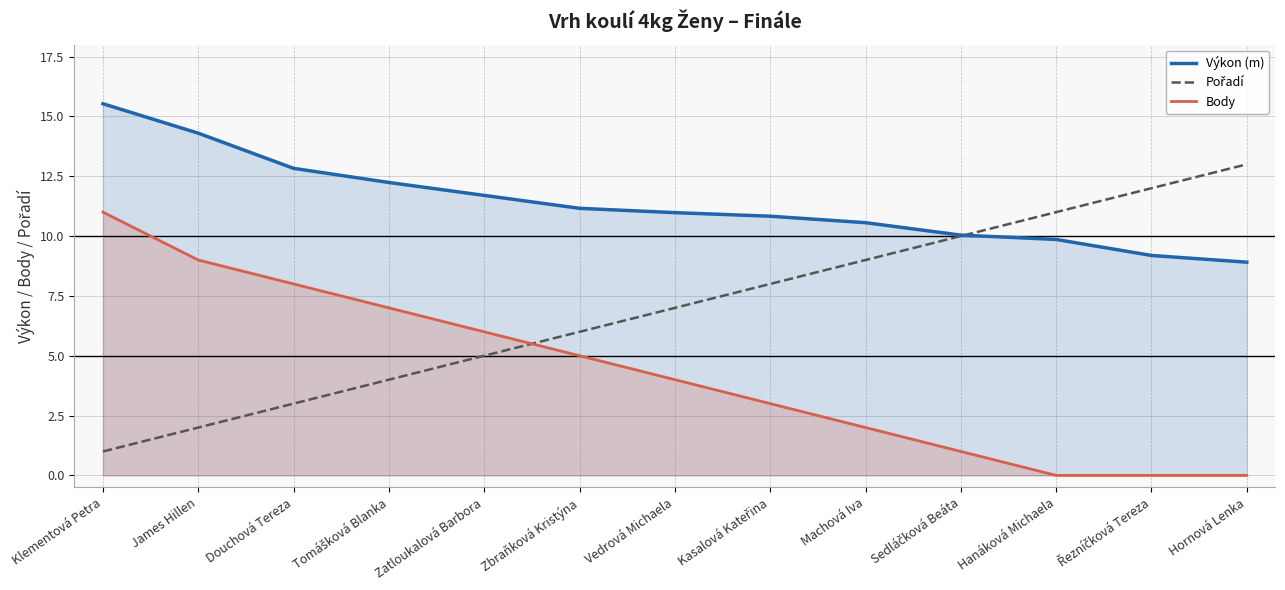

What is the difference between the Body values at Douchová Tereza and Klementová Petra?

3.0